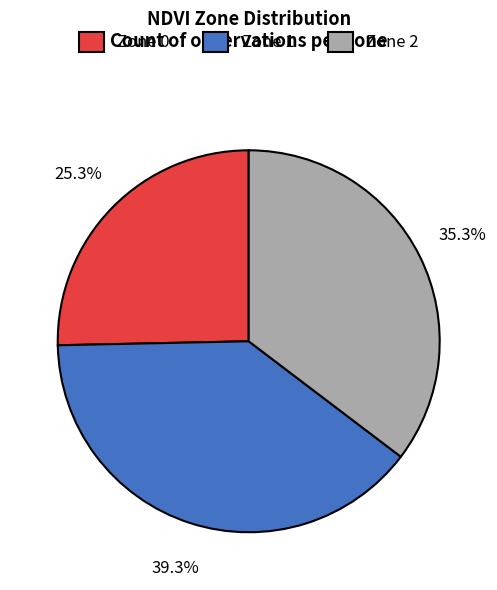

Which category has the biggest portion of the pie?

Zone 1